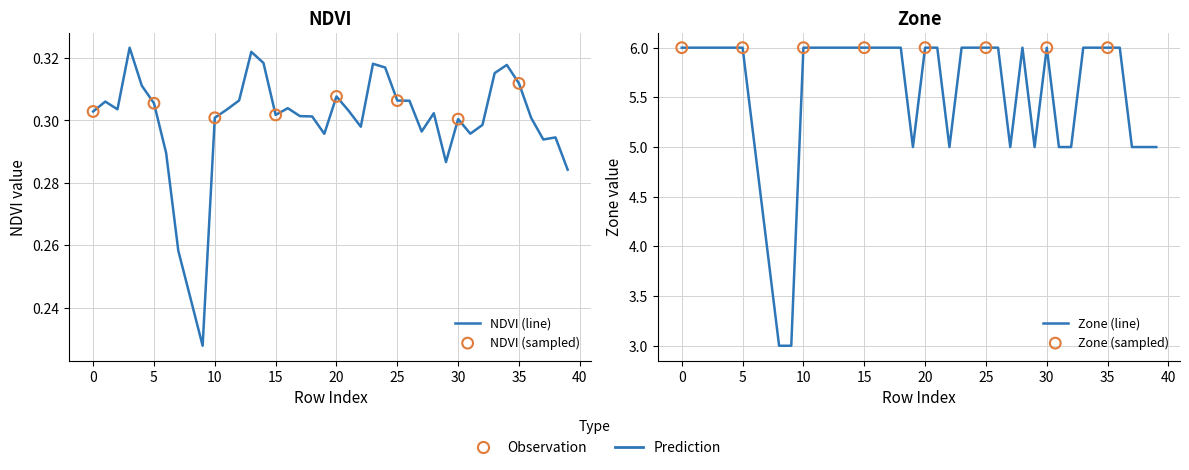

Which series reaches the maximum Y coordinate?

Zone